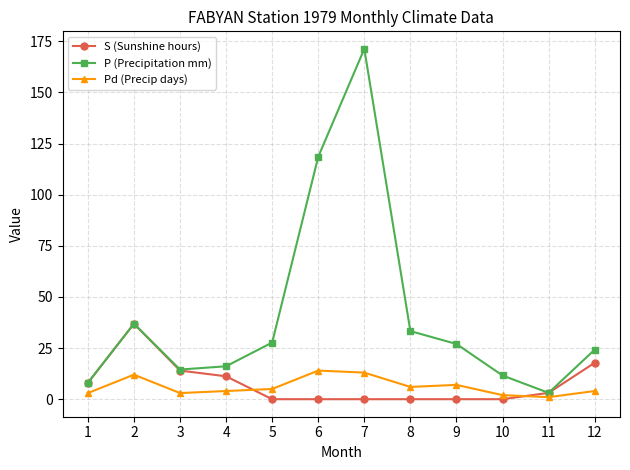

Rank the series by their maximum value, from highest to lowest.

P (Precipitation mm), S (Sunshine hours), Pd (Precip days)